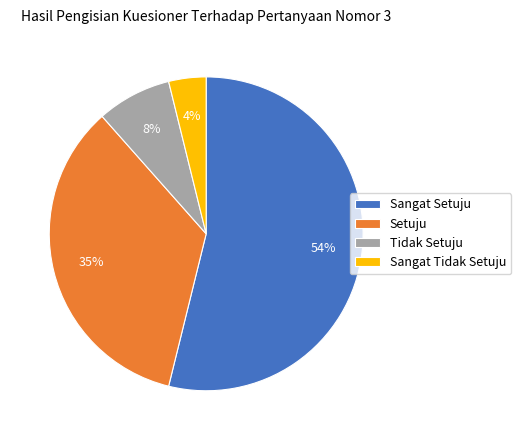

Rank the categories by value from lowest to highest.

Sangat Tidak Setuju, Tidak Setuju, Setuju, Sangat Setuju